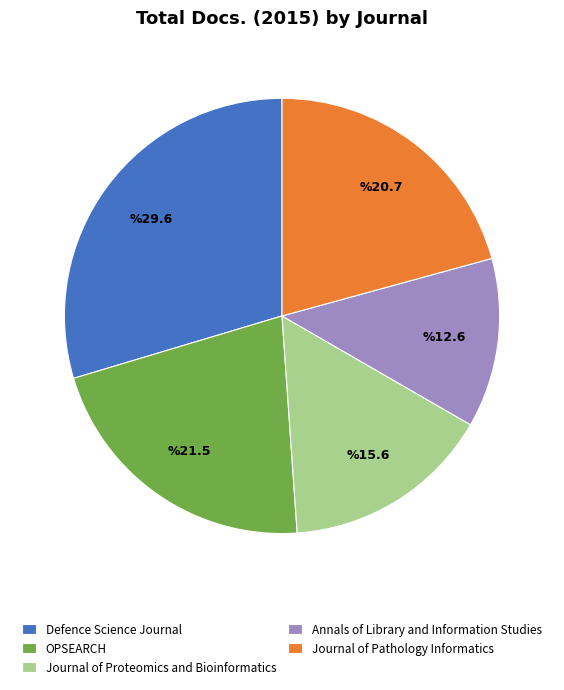

Does any single category account for the majority?

No